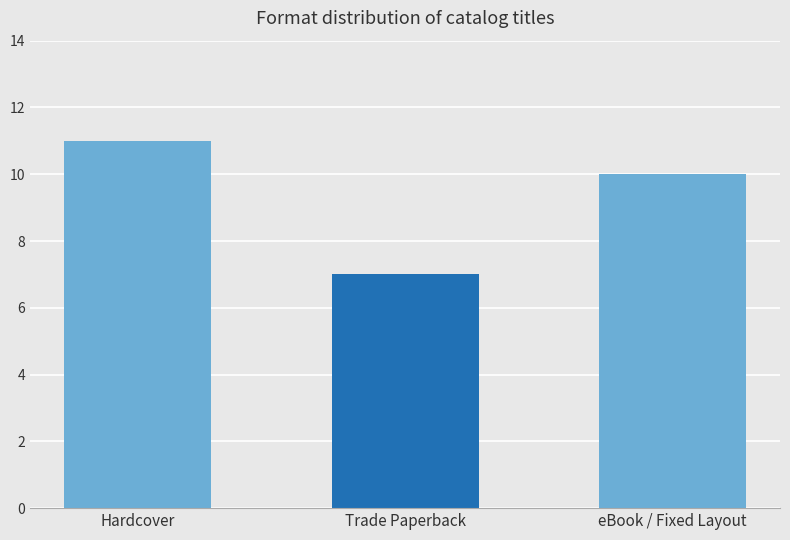

Is it true that the value at Trade Paperback is 10?

False